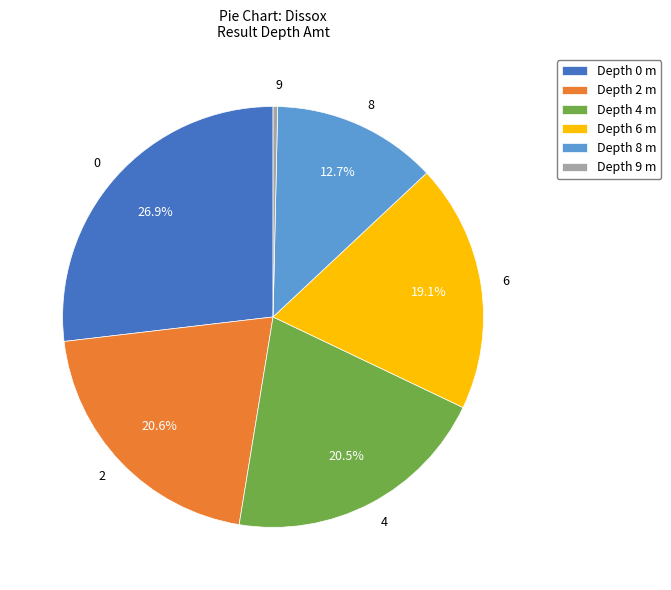

To the nearest percent, what is the average slice percentage?

17%